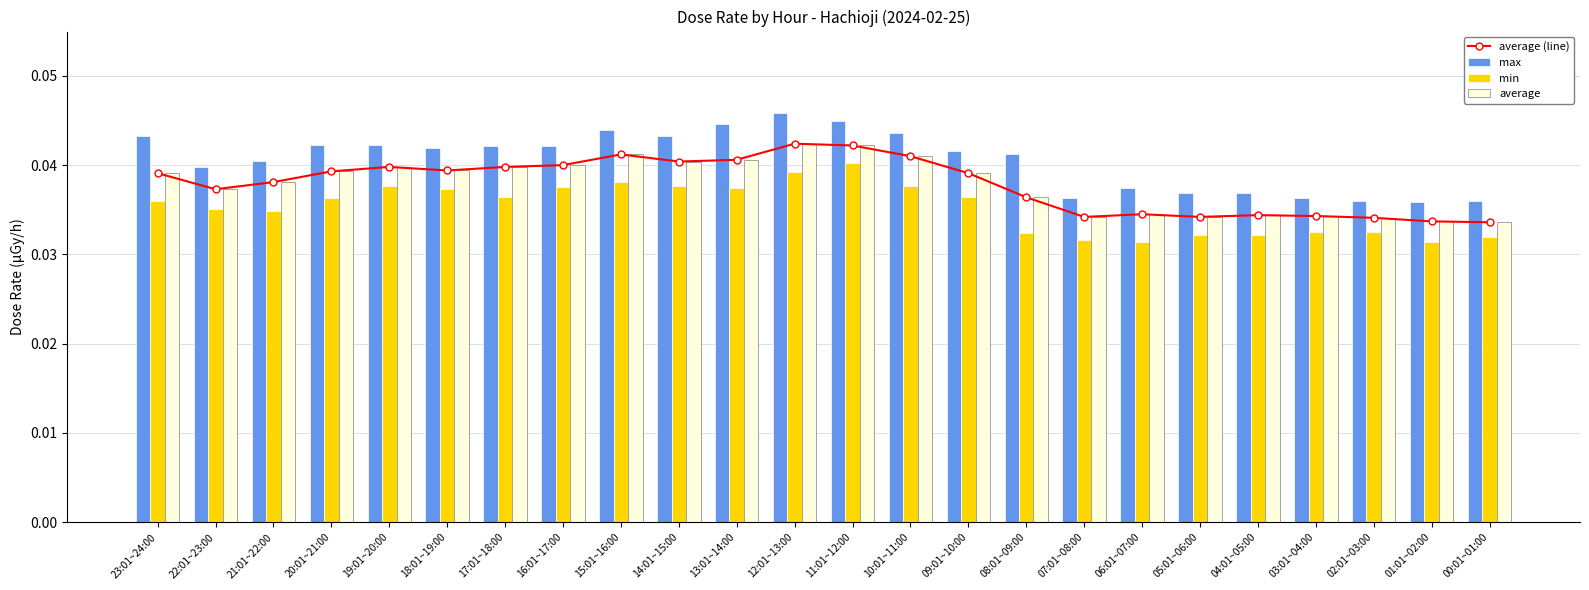

At how many categories does at least one series exceed 0?

24